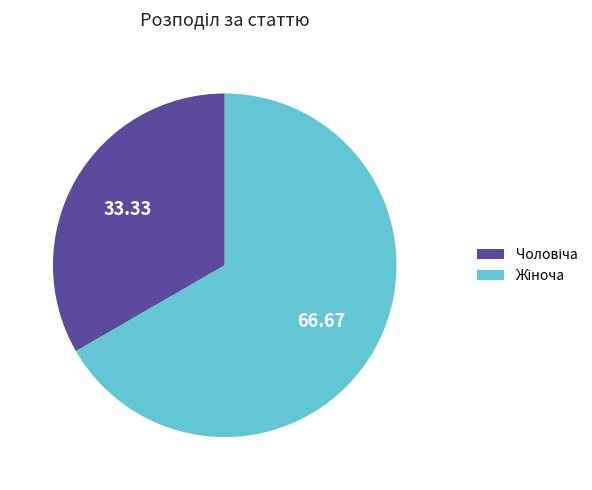

Does any single category account for the majority?

Yes